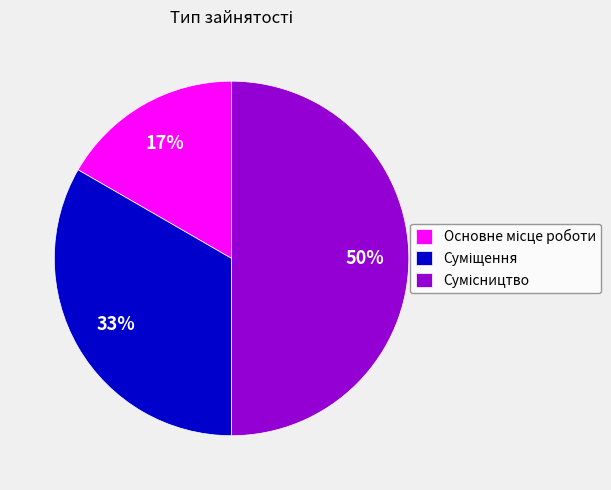

To the nearest percent, what is the average slice percentage?

33%